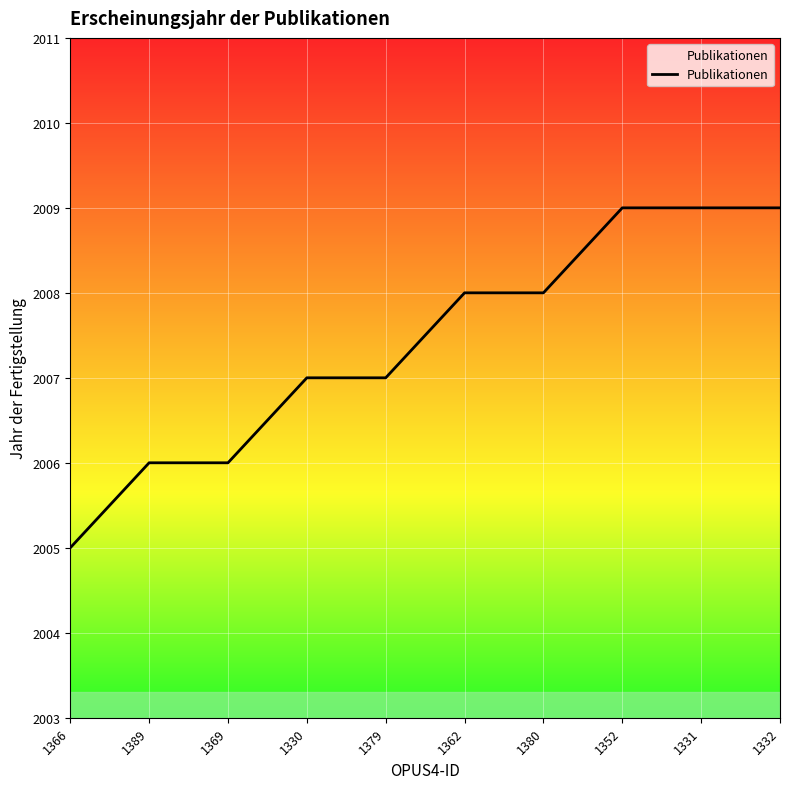

Reading left to right, transcribe all the data shown in this chart.

1366=2005	1389=2006	1369=2006	1330=2007	1379=2007	1362=2008	1380=2008	1352=2009	1331=2009	1332=2009